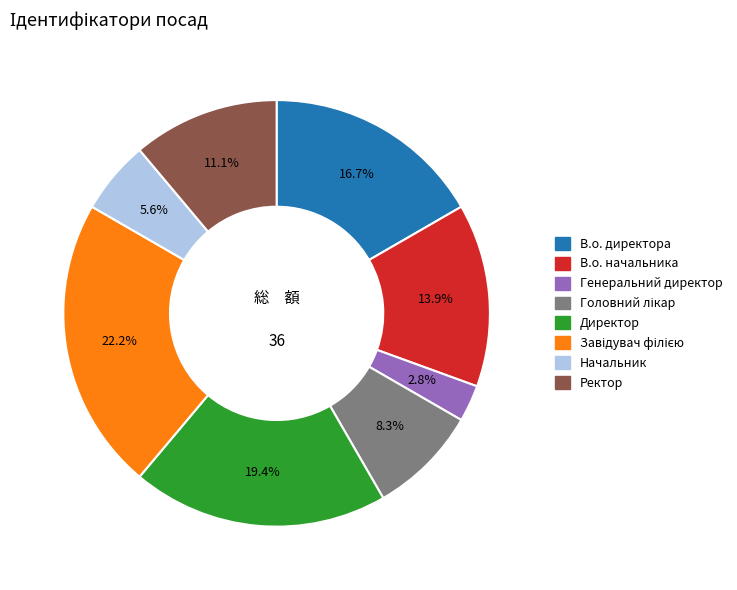

What portion of the pie excludes Директор?

80.6%